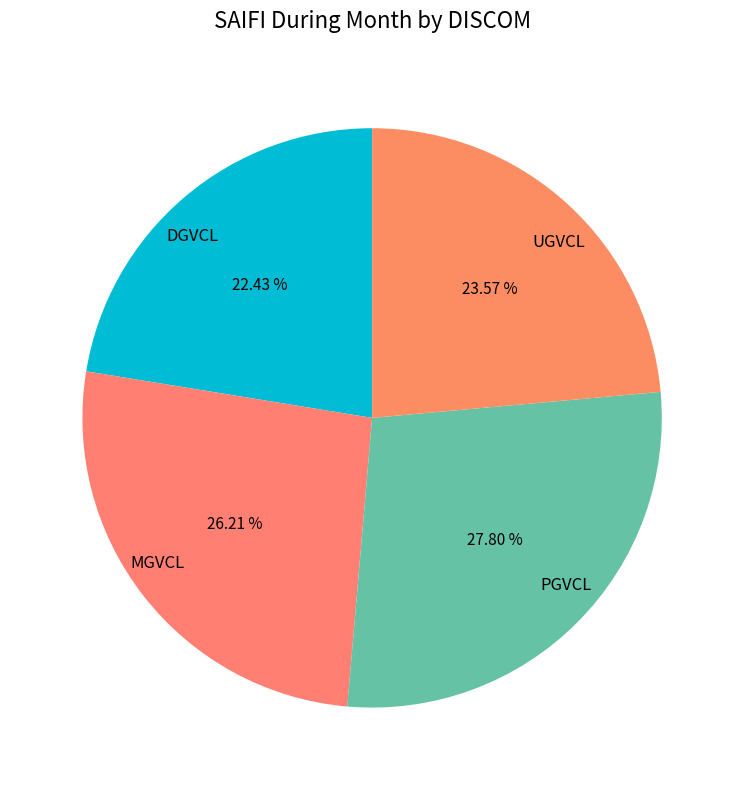

How many segments does this pie chart have?

4